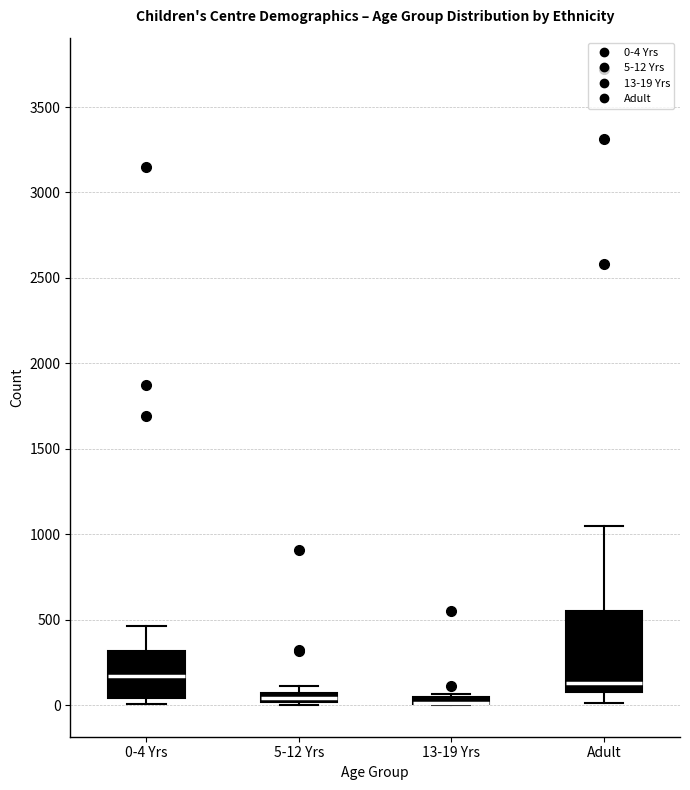

Where is the upper edge of the box for 13-19 Yrs on the y-axis? The values are not printed on the chart, so give them approximately, as read against the axis.

50